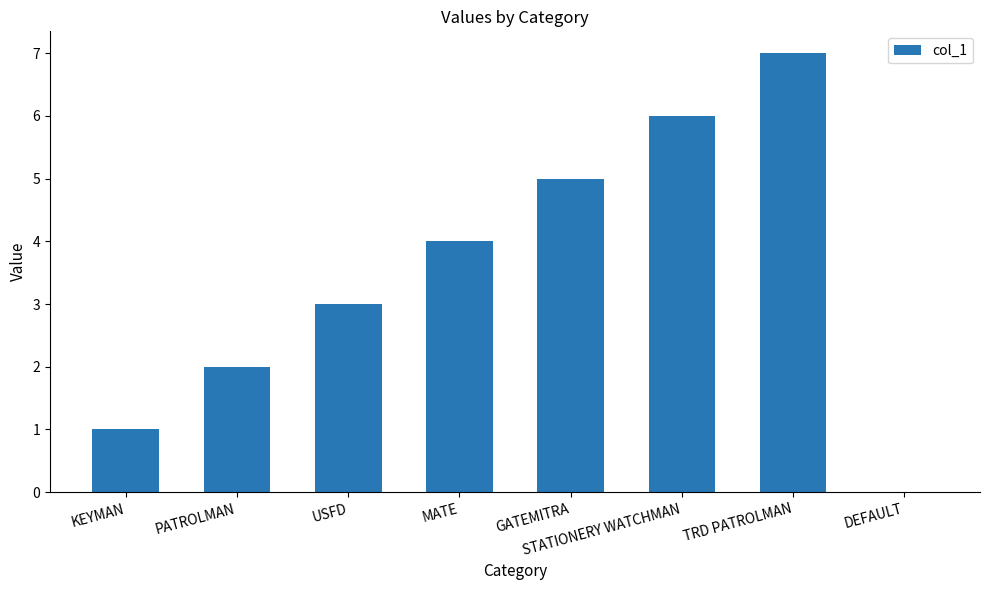

Read the value at MATE.

4